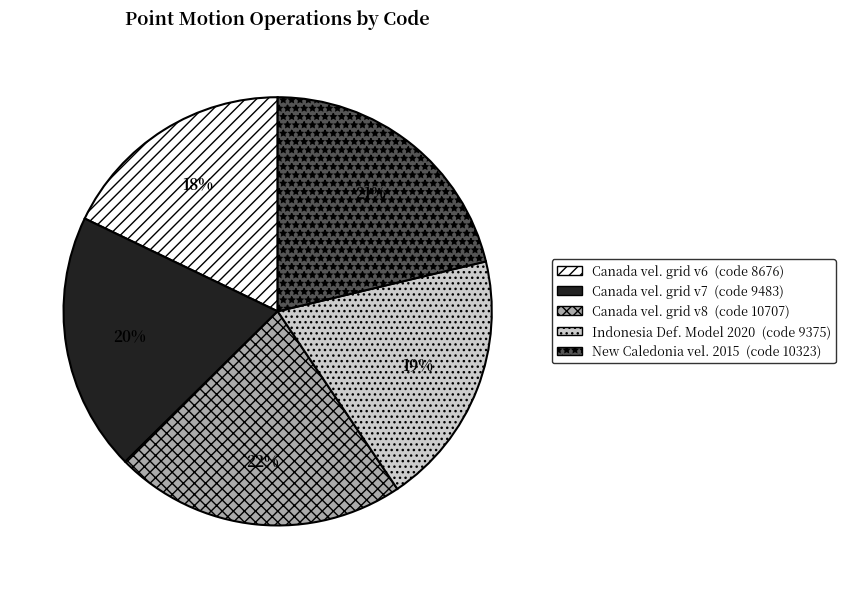

To the nearest percent, what is the average slice percentage?

20%